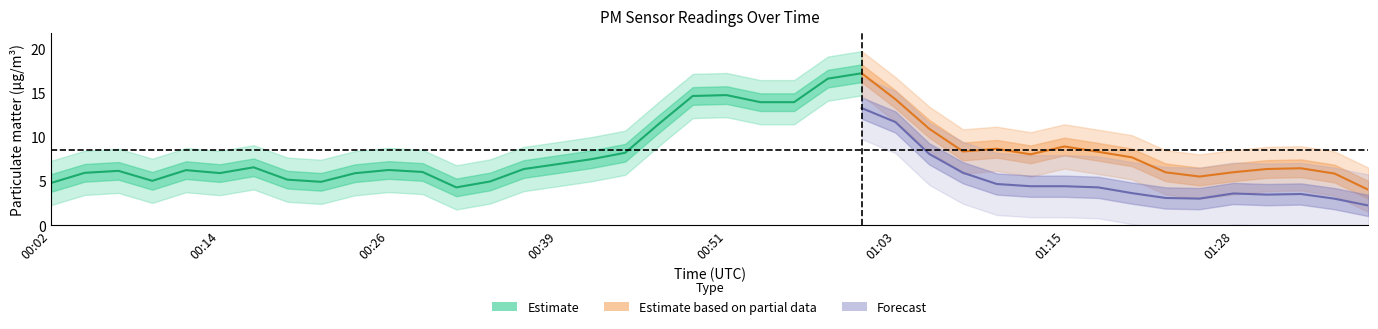

At which label does P1 reach its peak?

01:01